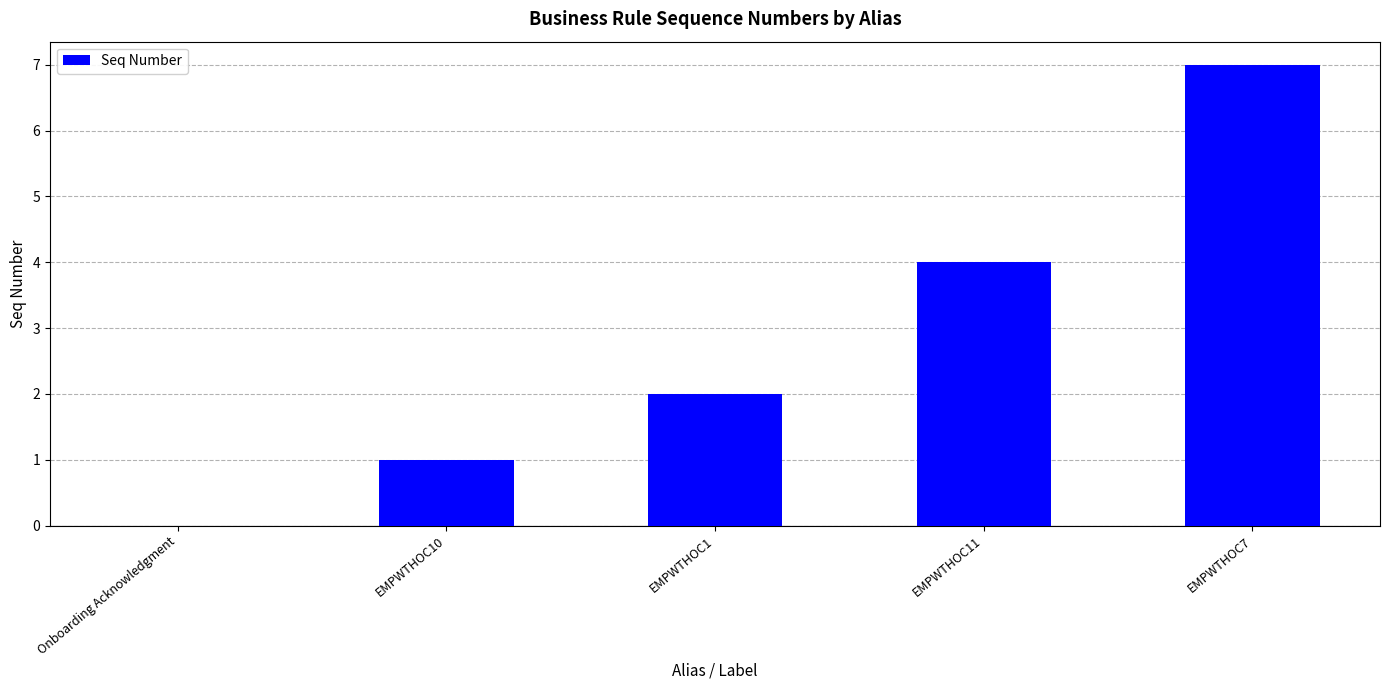

Are the bars horizontal?

No